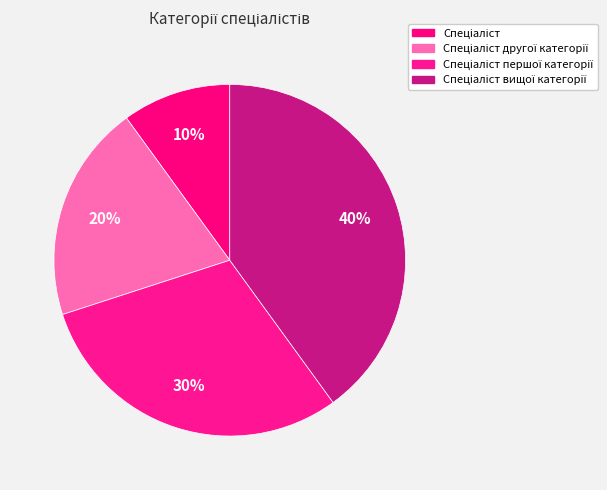

What percentage is the Спеціаліст другої категорії slice, to the nearest percent?

20%